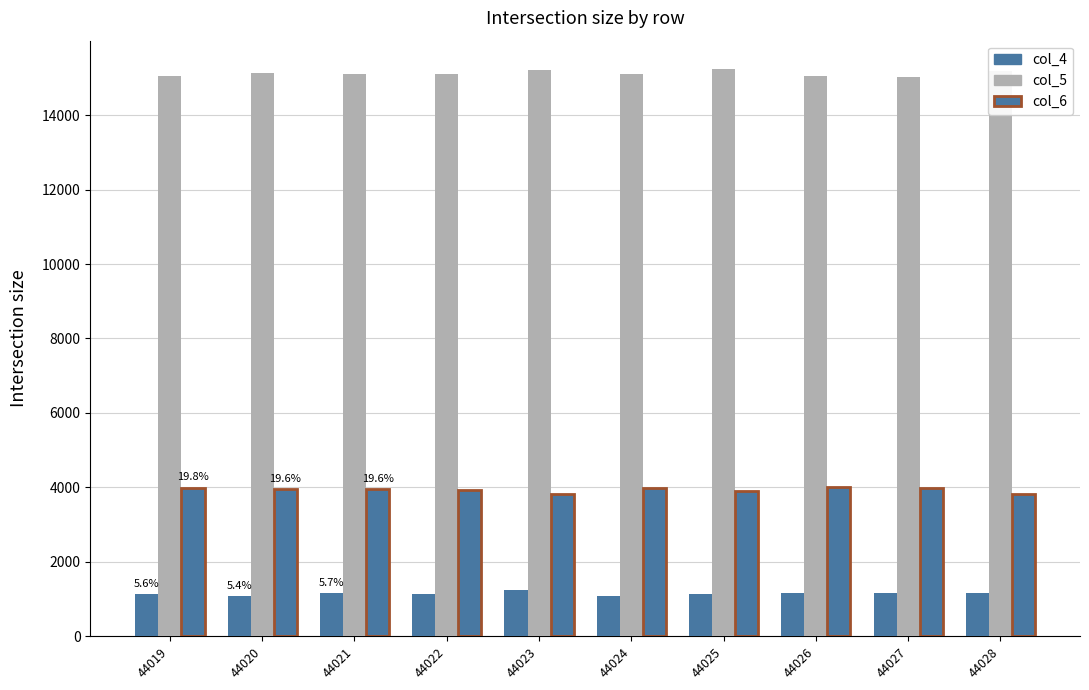

At which label does col_6 reach its peak?

44026